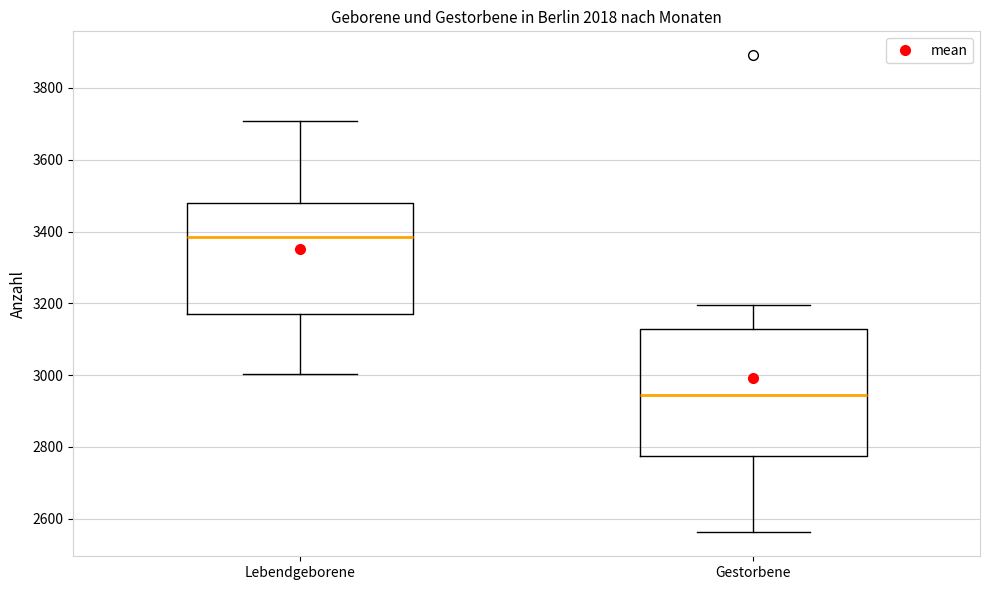

Where does the upper whisker of the box for Lebendgeborene end on the y-axis? The values are not printed on the chart, so give them approximately, as read against the axis.

3700